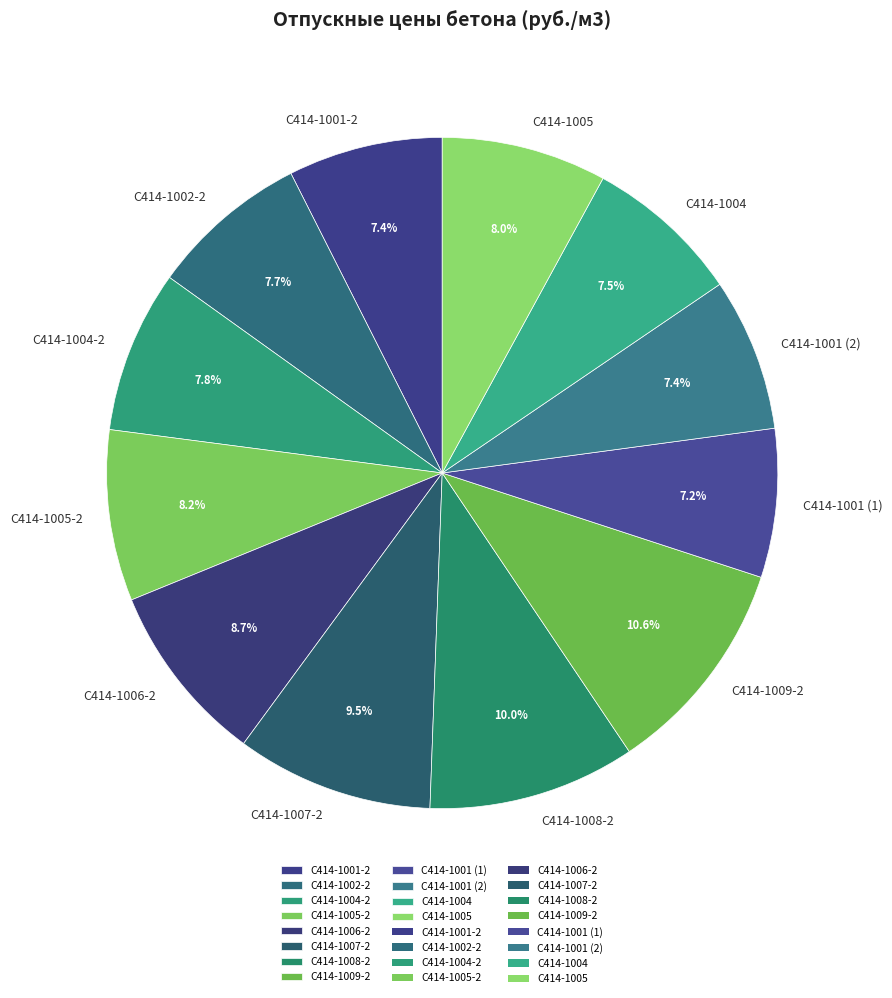

Which slice is the largest?

С414-1009-2